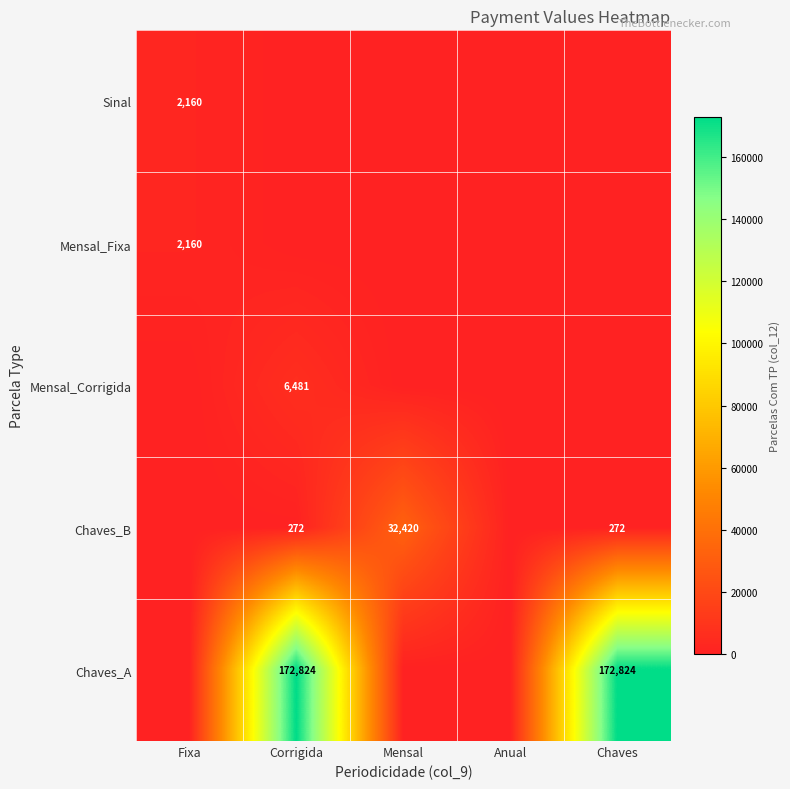

At which category is the sum across all series the highest?

Corrigida